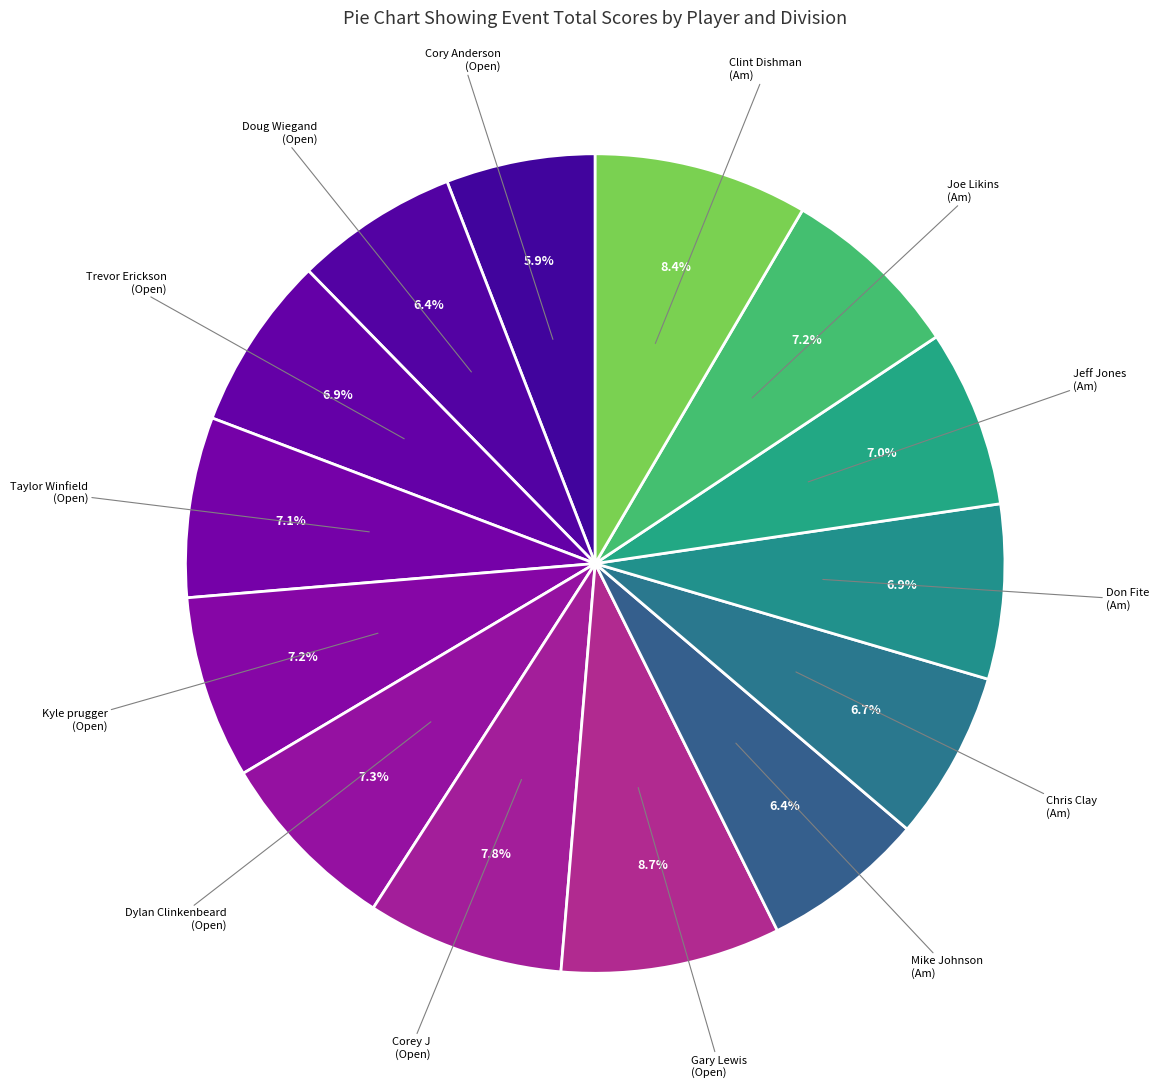

How many slices are in this pie chart?

14